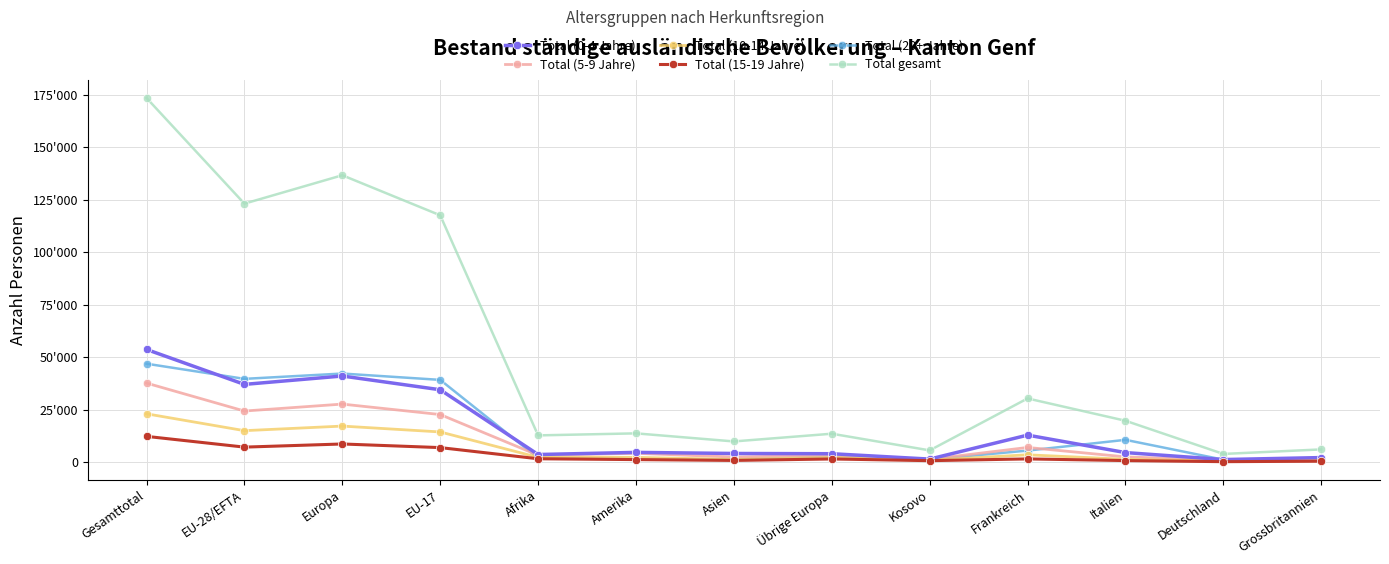

Reading right to left, what are all the values shown in this chart?

Total (0-4 Jahre): 2158	1218	4539	12861	1435	3996	4113	4630	3618	34474	41027	37031	53680
Total (5-9 Jahre): 1588	837	2491	6981	1334	3314	2416	4191	3287	22663	27646	24332	37653
Total (10-14 Jahre): 710	477	1332	3478	905	2185	1280	2261	2267	14371	17166	14981	23015
Total (15-19 Jahre): 433	208	729	1523	685	1498	795	1197	1593	6914	8639	7141	12260
Total (20+ Jahre): 1161	1152	10614	5487	1231	2535	1244	1418	1966	39180	42200	39665	46881
Total gesamt: 6050	3892	19705	30330	5590	13528	9848	13697	12731	117602	136678	123150	173489